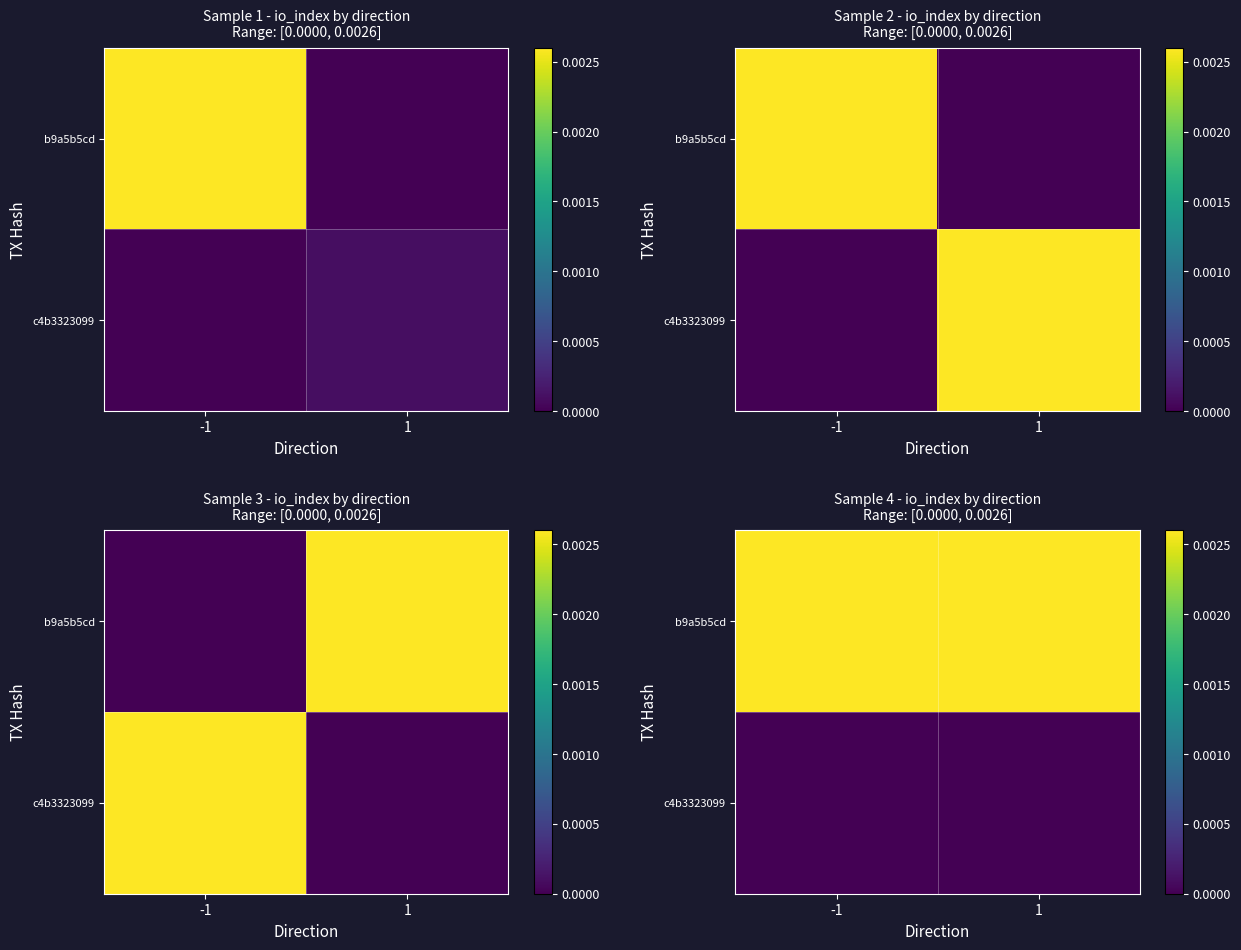

Rank the categories by b9a5b5cd value from highest to lowest.

-1, 1